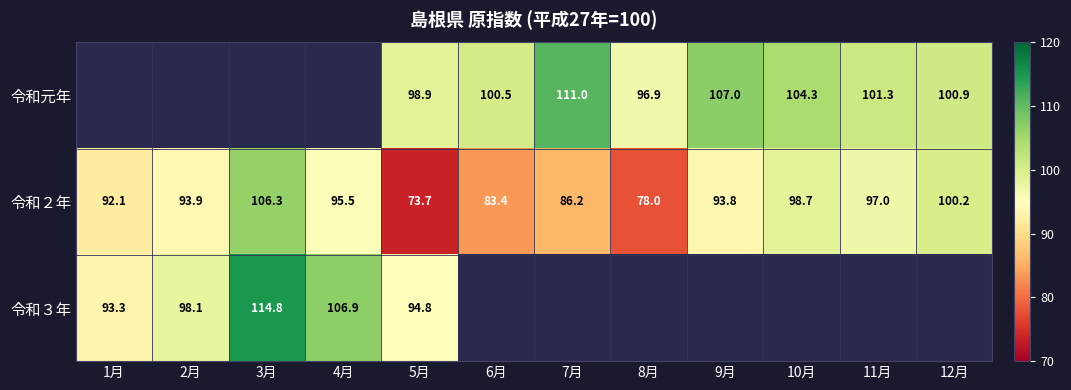

Between 10月 and 5月, which is larger?

10月